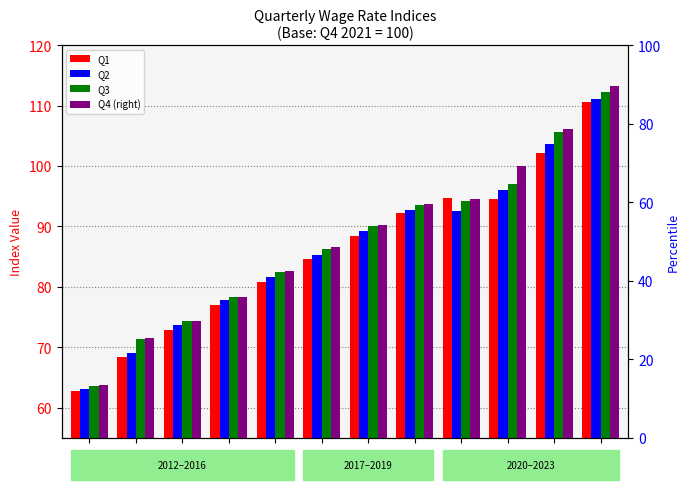

What is the average value of the Q2 series?

86.3